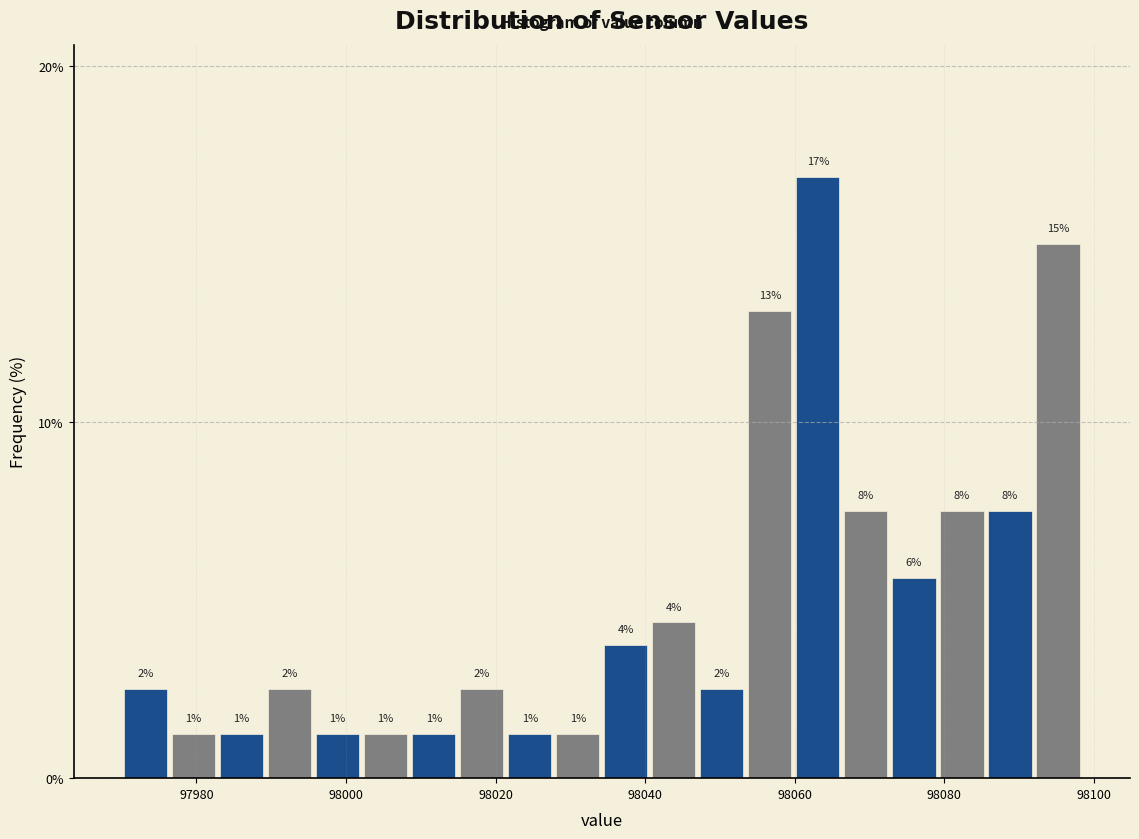

Read against the x-axis, roughly where is the centre of the tallest bar?

98064